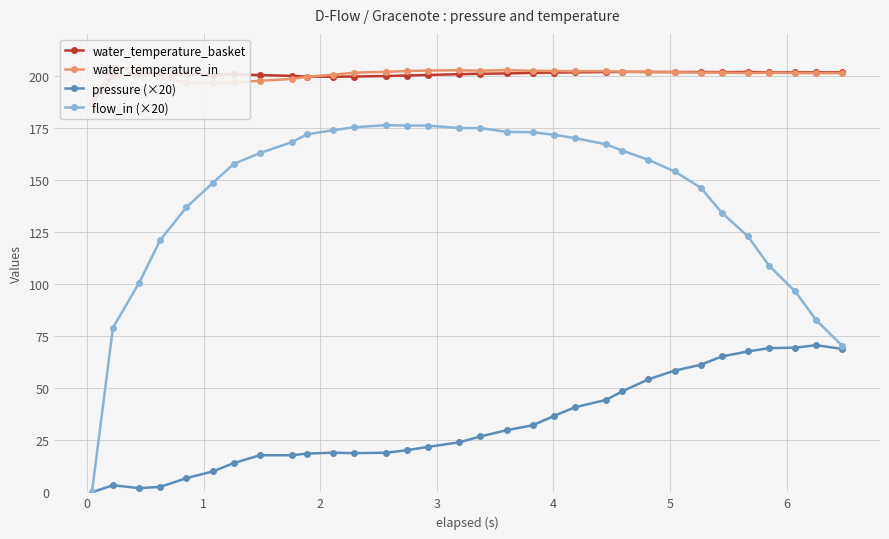

Rank the series by their maximum value, from highest to lowest.

water_temperature_in, water_temperature_basket, flow_in (×20), pressure (×20)